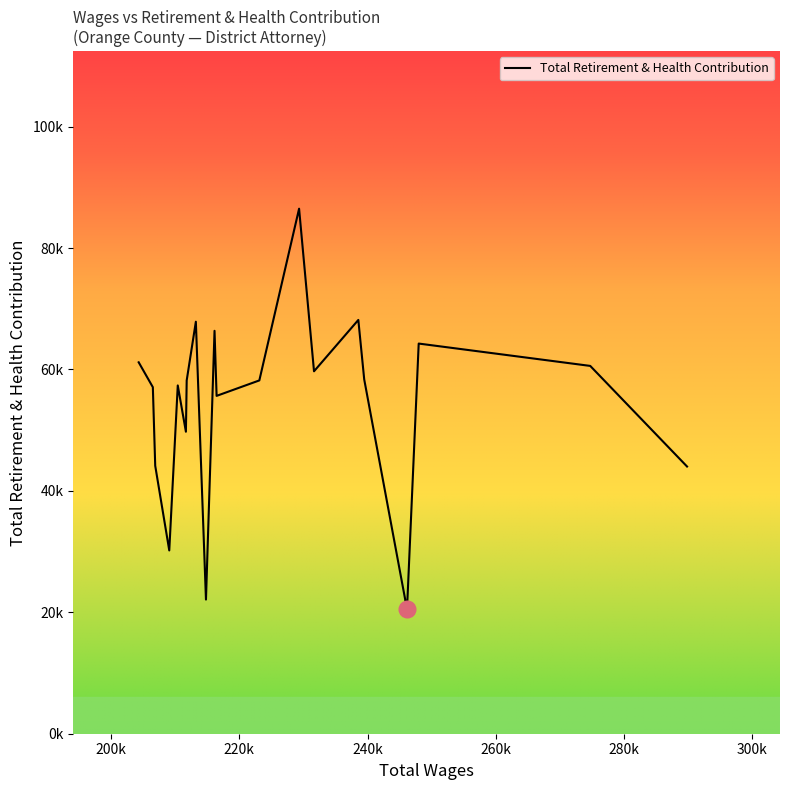

Does the chart display data point markers on the line(s)?

No